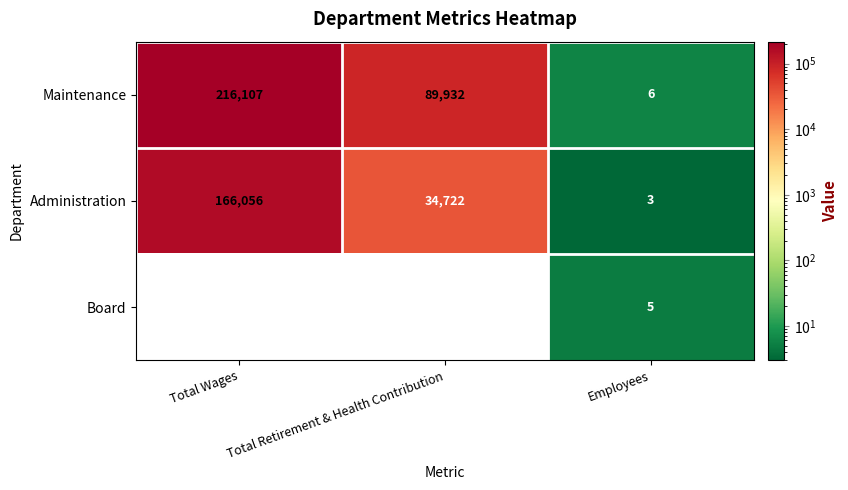

What is the sum of the Maintenance values at Employees and Total Wages?

216113